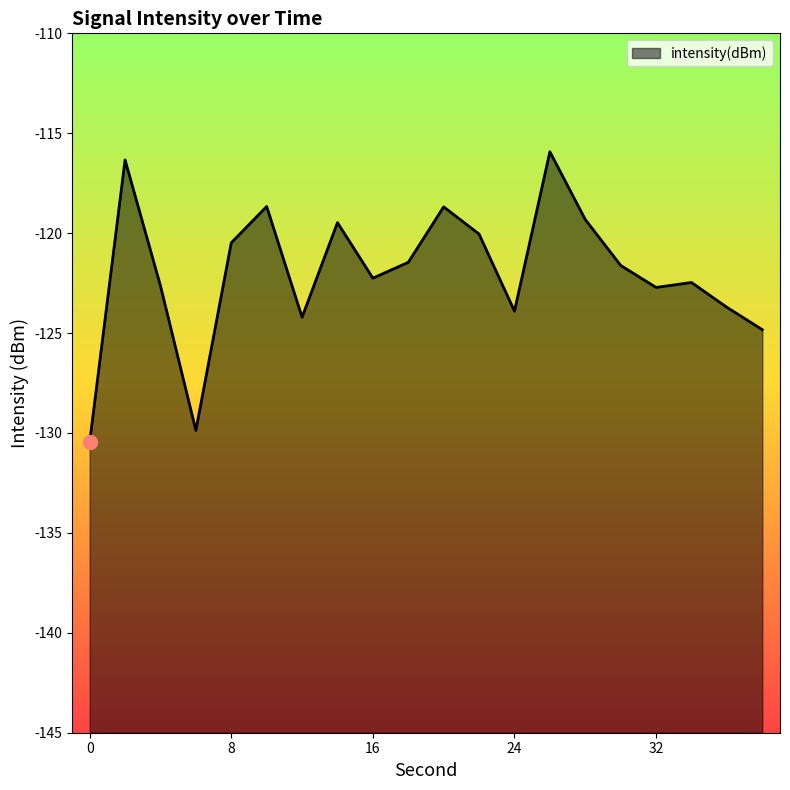

What is the change in value from 6 to 22?

+9.8